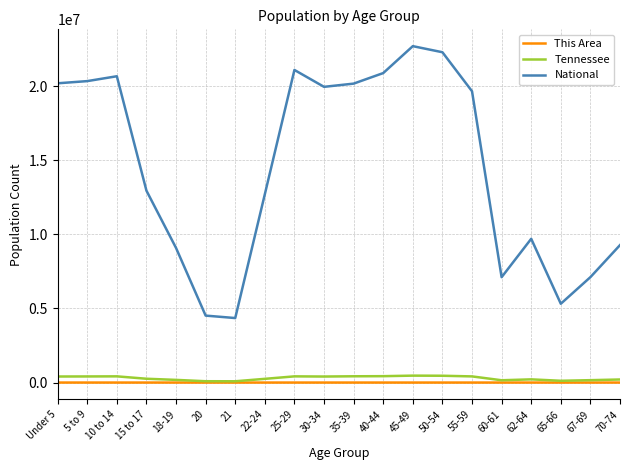

What is the maximum value shown in the chart?

22708591